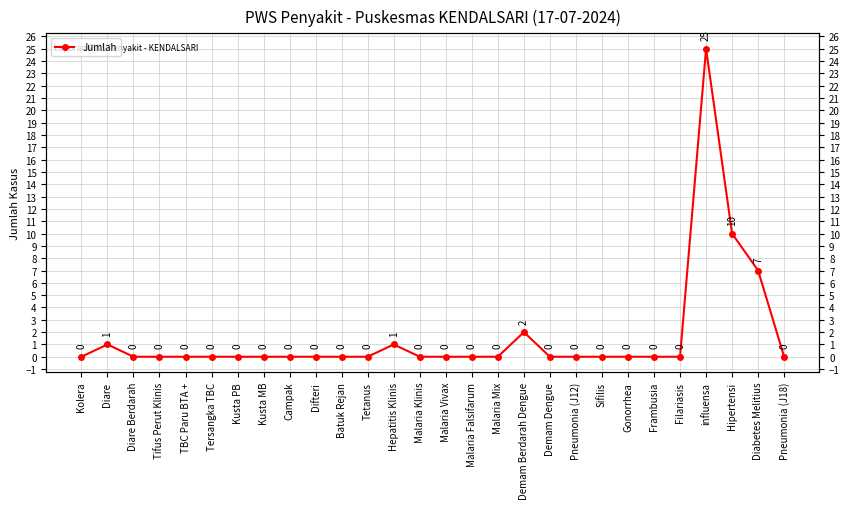

Rank the categories by value from highest to lowest.

influensa, Hipertensi, Diabetes Melitius, Demam Berdarah Dengue, Diare, Hepatitis Klinis, Kolera, Diare Berdarah, Tifus Perut Klinis, TBC Paru BTA +, Tersangka TBC, Kusta PB, Kusta MB, Campak, Difteri, Batuk Rejan, Tetanus, Malaria Klinis, Malaria Vivax, Malaria Falsifarum, Malaria Mix, Demam Dengue, Pneumonia (J12), Sifilis, Gonorrhea, Frambusia, Filariasis, Pneumonia (J18)